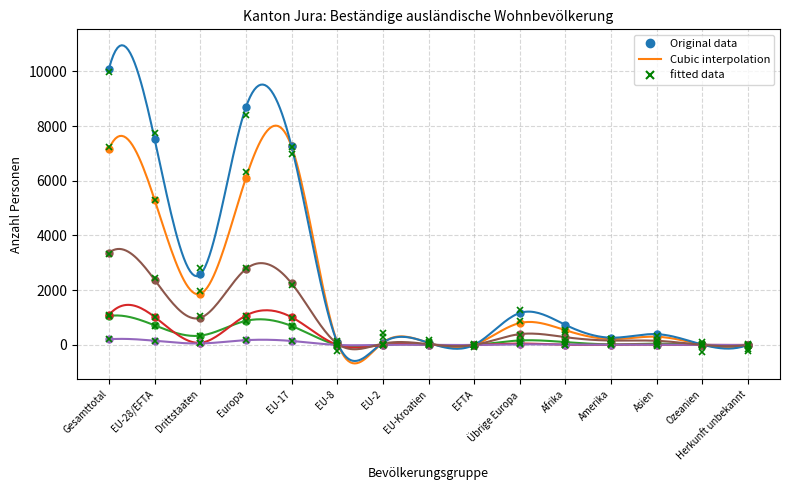

How many data points does each series have?

15